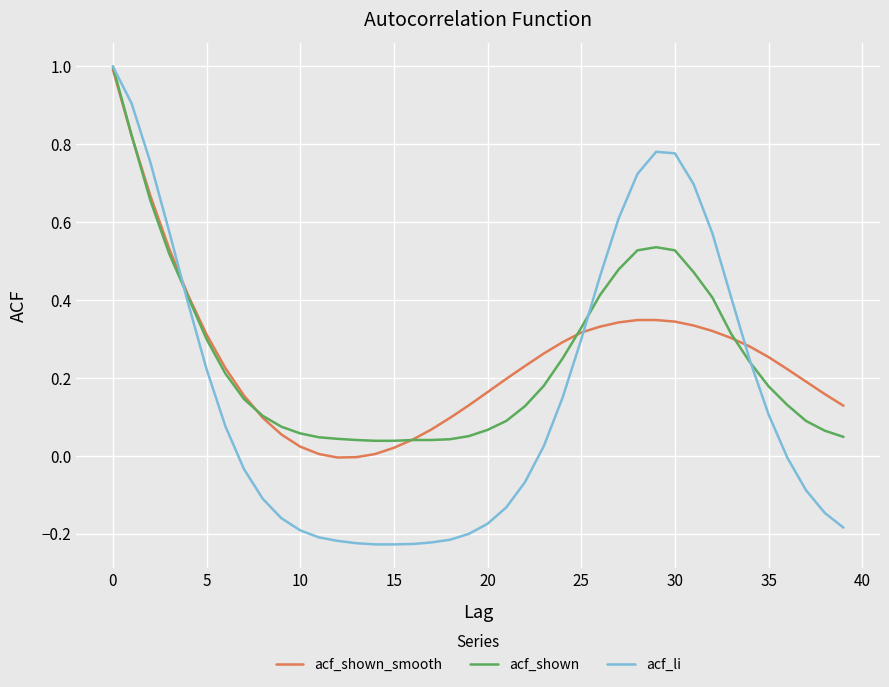

What is the maximum value for acf_li?

1.0